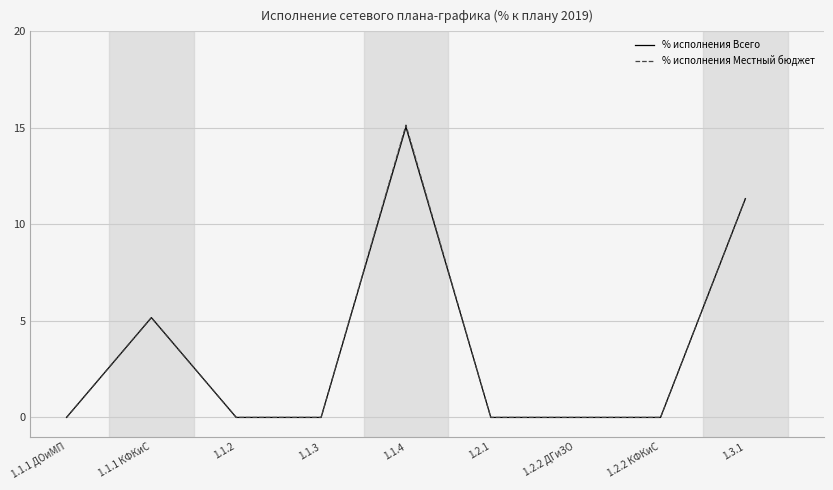

True or false: % исполнения Всего has a value of 0.0 at 1.2.2 ДГиЗО.

True